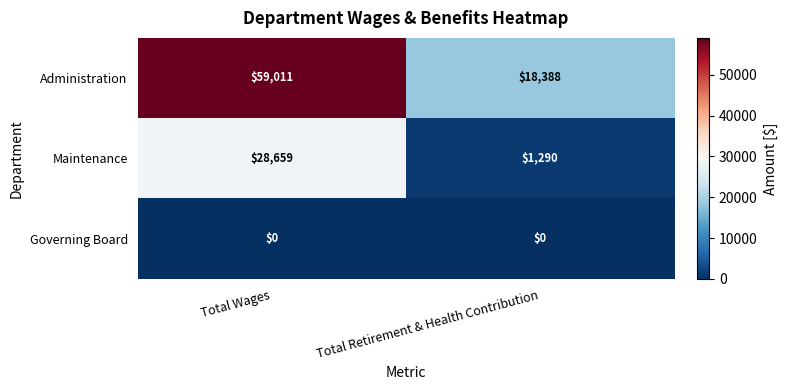

What is the spread (max minus min) of values at Total Retirement & Health Contribution?

18388